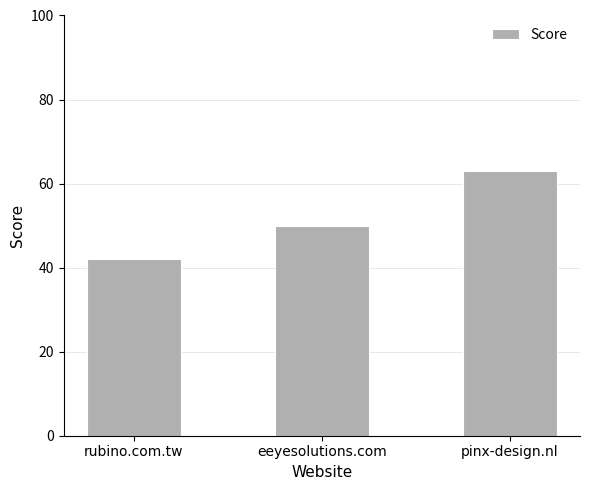

The value at pinx-design.nl is 101. True or false?

False